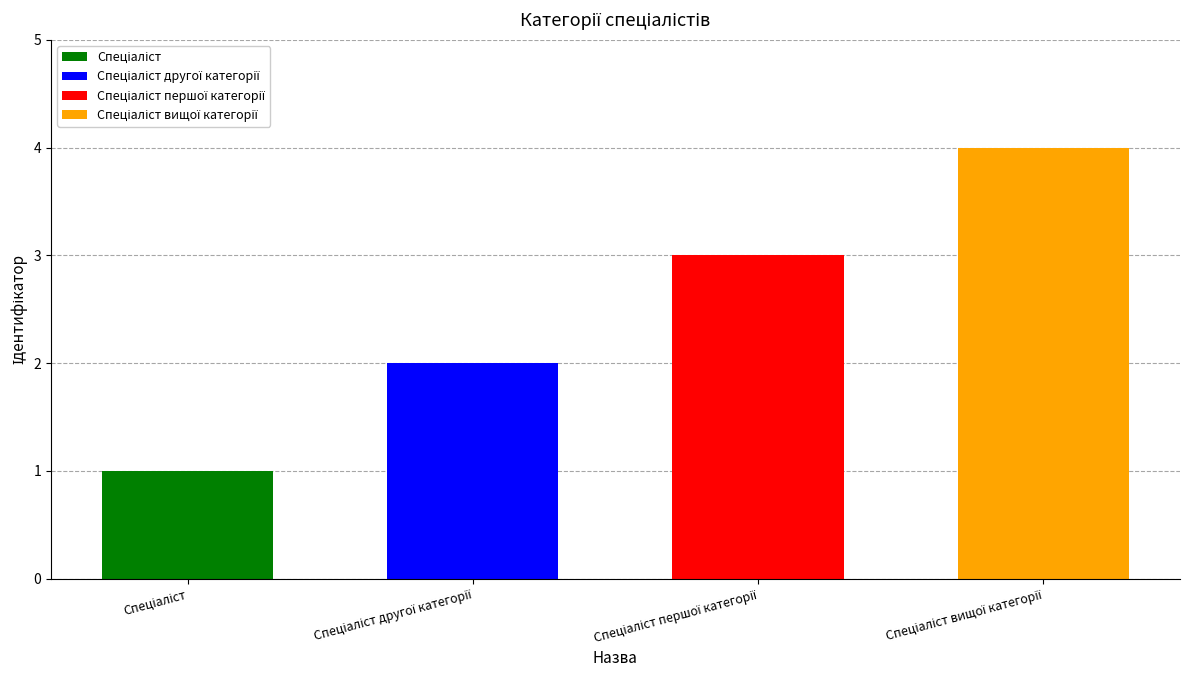

What is the difference between the values at Спеціаліст другої категорії and Спеціаліст вищої категорії?

2